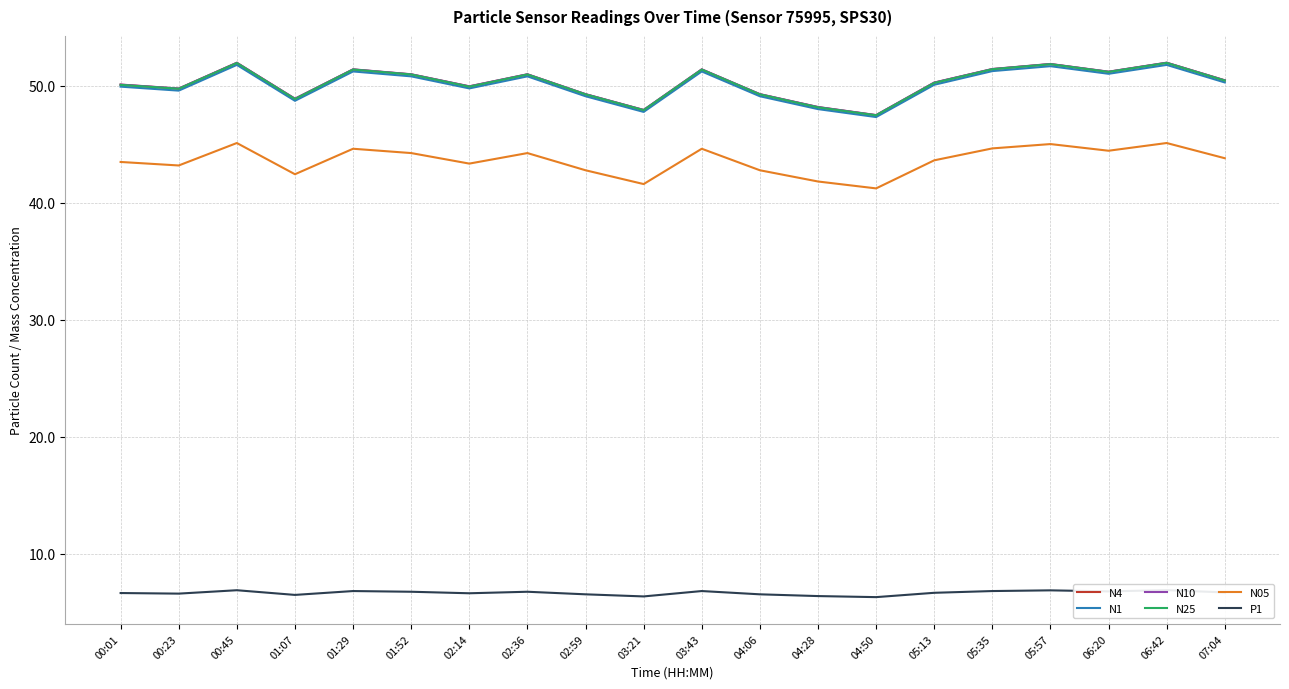

What is the value of the N10 point at the 15th from the left?

50.3